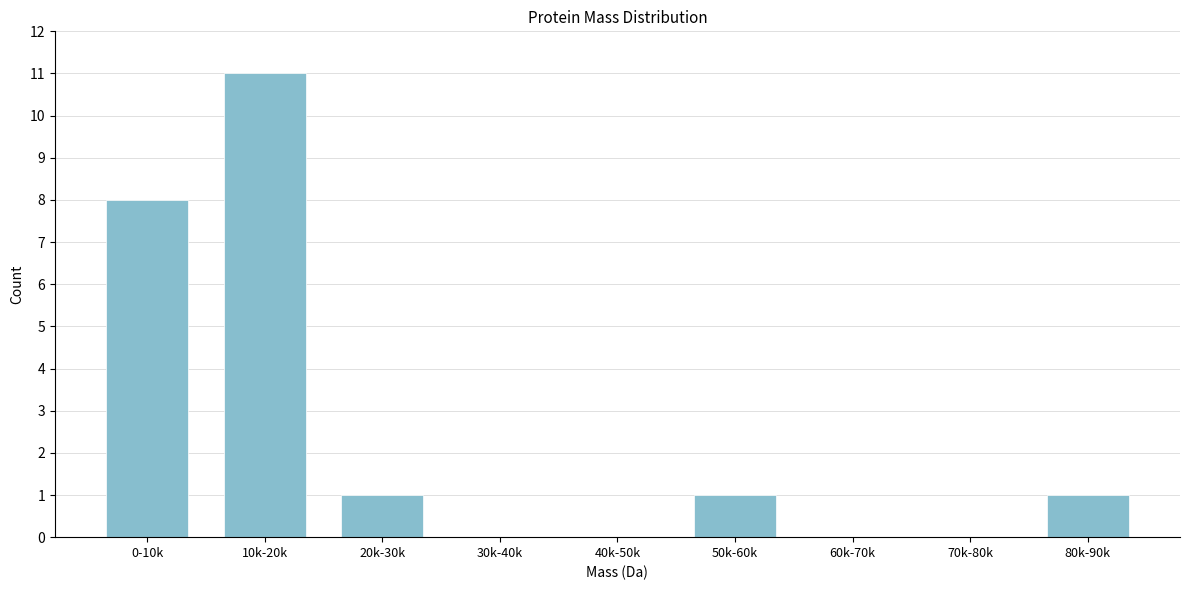

Reading left to right, transcribe all the data shown in this chart.

0-10k=8	10k-20k=11	20k-30k=1	30k-40k=0	40k-50k=0	50k-60k=1	60k-70k=0	70k-80k=0	80k-90k=1